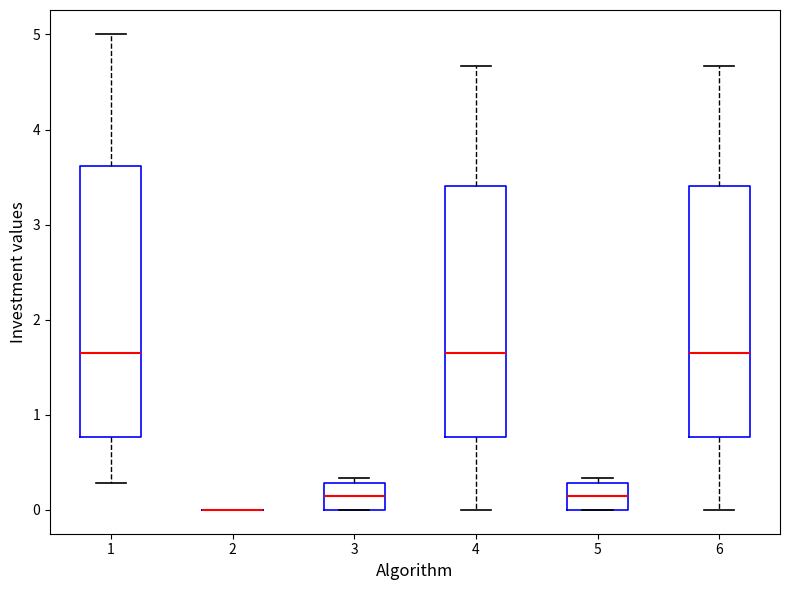

Reading left to right, read every box against the y-axis: the position of its median line, the range the box covers, and the ends of its whiskers. The values are not printed on the chart, so give them approximately, as read against the axis.

1: median 1.7, box 0.8 to 3.6, whiskers 0.3 to 5.0
2: box collapsed to a line at 0.0, whiskers 0.0 to 0.0
3: median 0.1, box 0.0 to 0.3, whiskers 0.0 to 0.3 (just above the box's upper edge)
4: median 1.7, box 0.8 to 3.4, whiskers 0.0 to 4.7
5: median 0.1, box 0.0 to 0.3, whiskers 0.0 to 0.3 (just above the box's upper edge)
6: median 1.7, box 0.8 to 3.4, whiskers 0.0 to 4.7